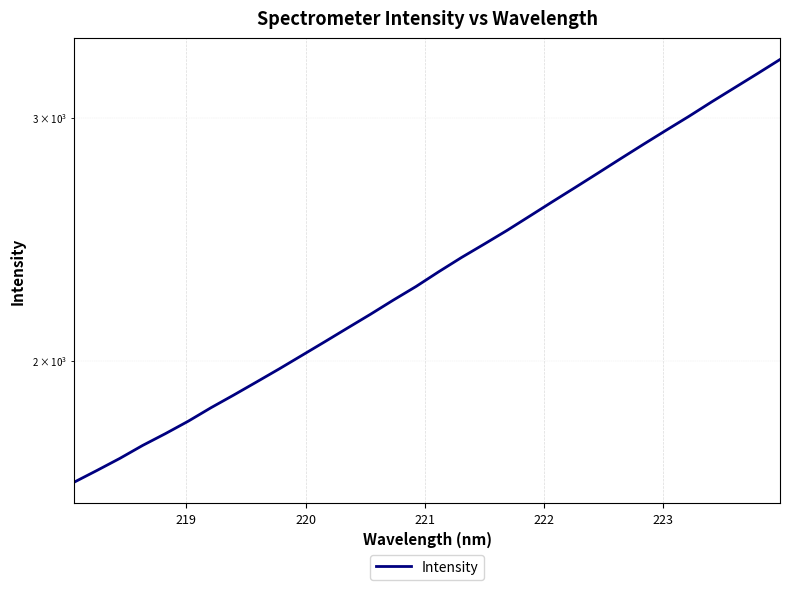

How many lines are shown in the chart?

1